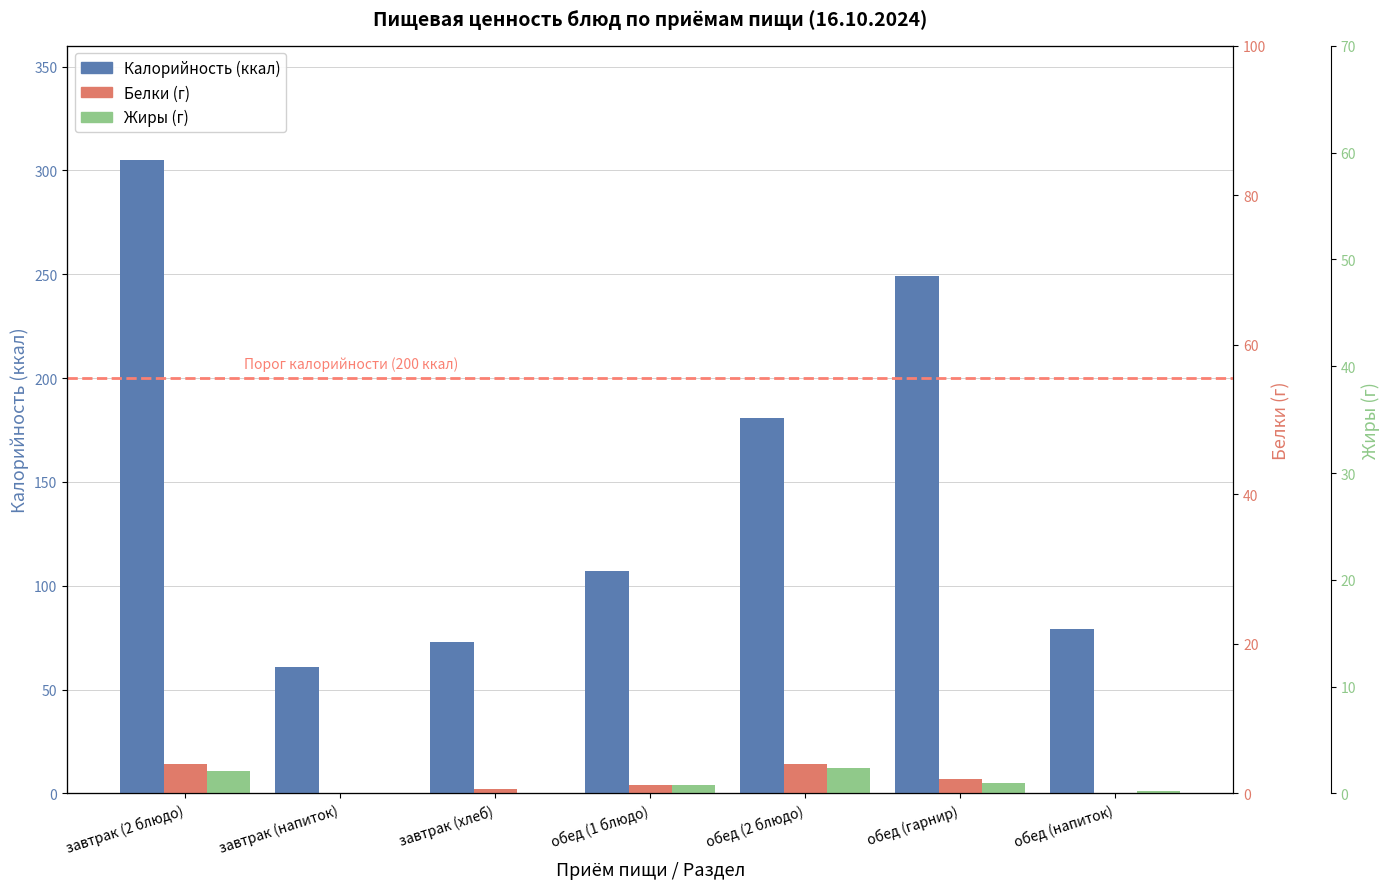

Count the number of data series in this chart.

3